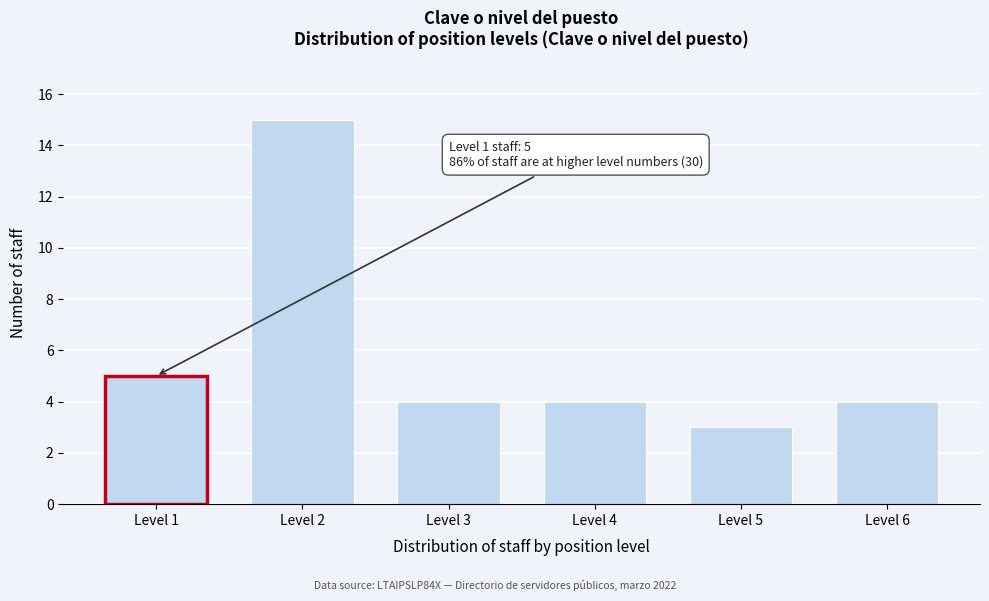

Reading left to right, extract all data points from this chart.

5	15	4	4	3	4